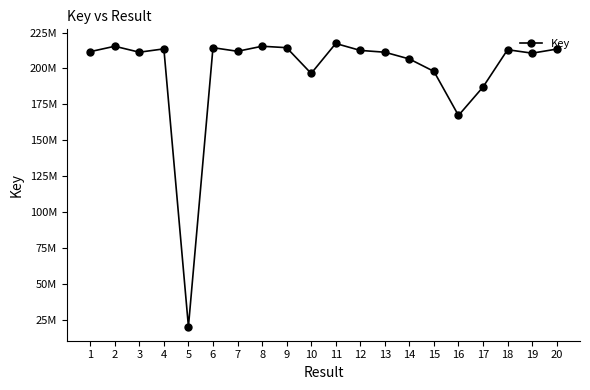

Rank the categories by value from lowest to highest.

5, 16, 17, 10, 15, 14, 19, 3, 13, 1, 7, 12, 18, 20, 4, 6, 9, 2, 8, 11